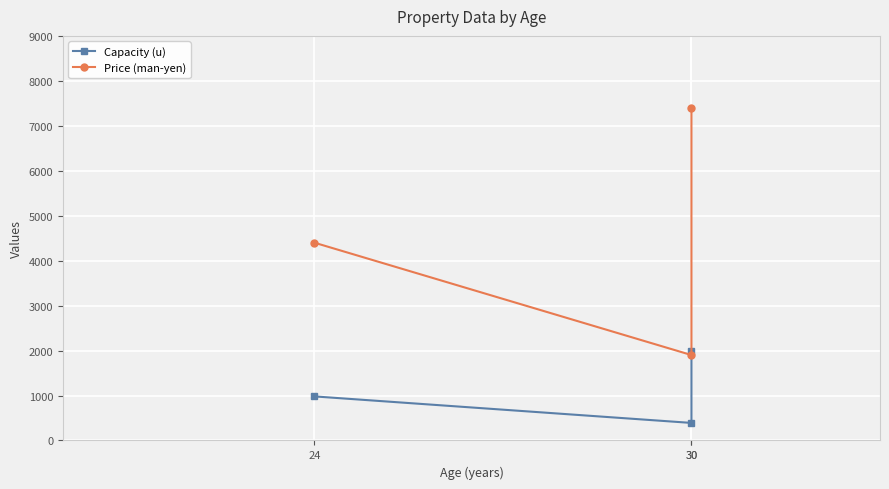

Is the value of Capacity (u) at 30 greater than the value of Price (man-yen) at 24?

No